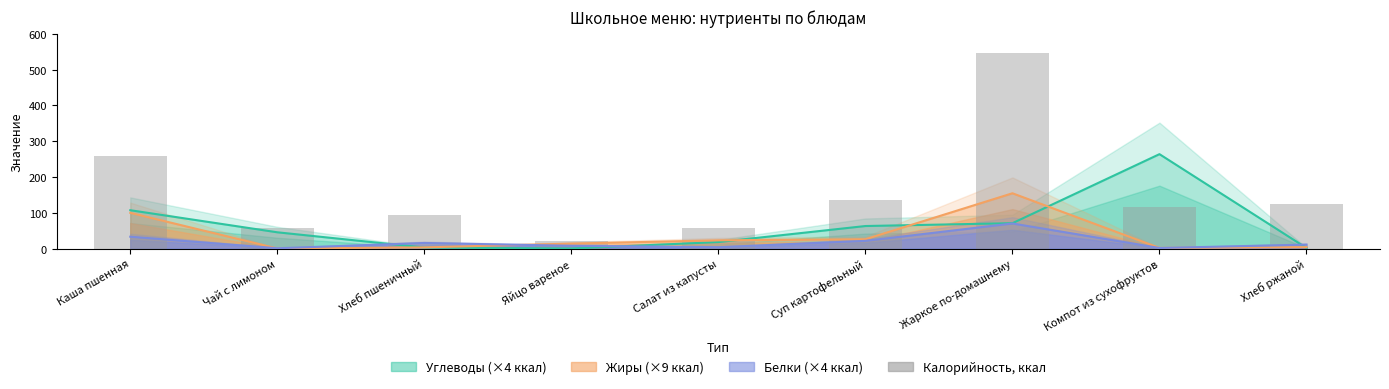

Which category has the lowest value across all series?

Яйцо вареное